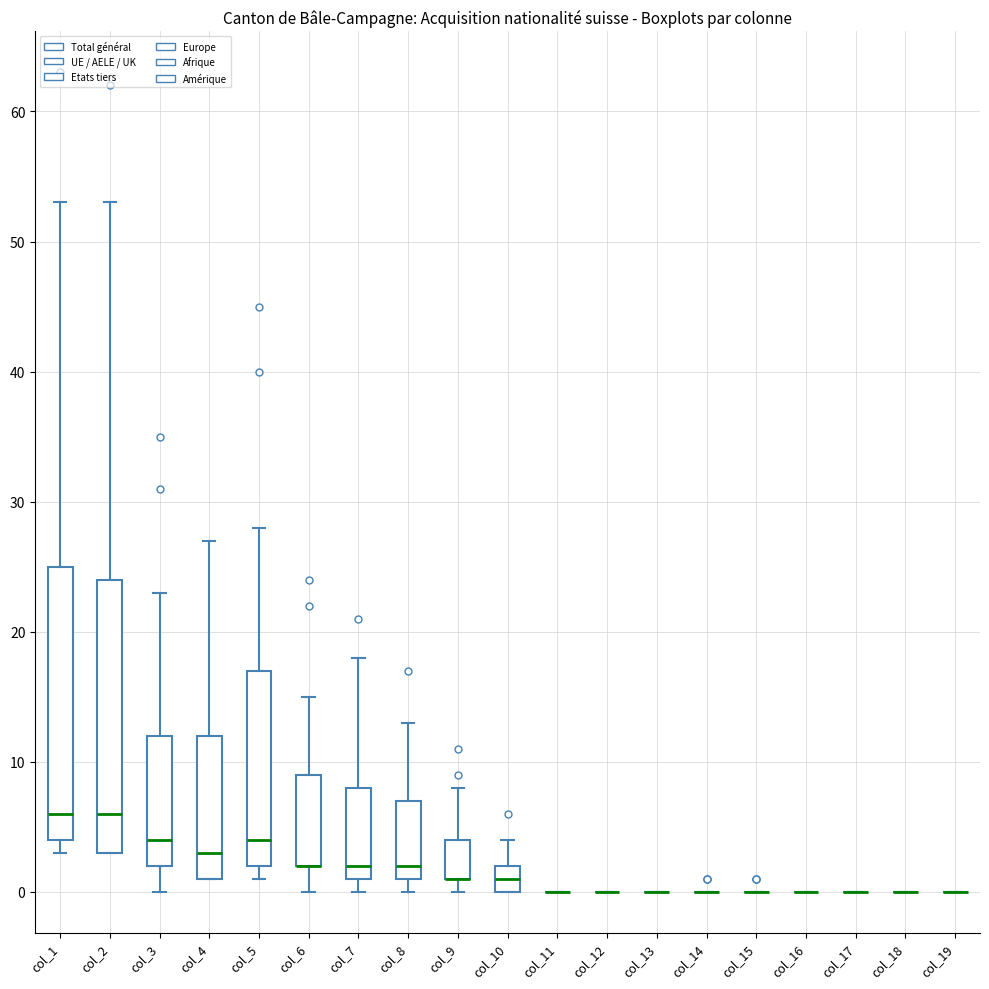

Reading left to right, read every box against the y-axis: the position of its median line, the range the box covers, and the ends of its whiskers. The values are not printed on the chart, so give them approximately, as read against the axis.

col_1: median 6, box 4 to 25, whiskers 3 to 53
col_2: median 6, box 3 to 24, whiskers 3 to 53
col_3: median 4, box 2 to 12, whiskers 0 to 23
col_4: median 3, box 1 to 12, whiskers 1 to 27
col_5: median 4, box 2 to 17, whiskers 1 to 28
col_6: median 2 (drawn on the box's lower edge), box 2 to 9, whiskers 0 to 15
col_7: median 2, box 1 to 8, whiskers 0 to 18
col_8: median 2, box 1 to 7, whiskers 0 to 13
col_9: median 1 (drawn on the box's lower edge), box 1 to 4, whiskers 0 to 8
col_10: median 1, box 0 to 2, whiskers 0 to 4
col_11: box collapsed to a line at 0, whiskers 0 to 0
col_12: box collapsed to a line at 0, whiskers 0 to 0
col_13: box collapsed to a line at 0, whiskers 0 to 0
col_14: box collapsed to a line at 0, whiskers 0 to 0
col_15: box collapsed to a line at 0, whiskers 0 to 0
col_16: box collapsed to a line at 0, whiskers 0 to 0
col_17: box collapsed to a line at 0, whiskers 0 to 0
col_18: box collapsed to a line at 0, whiskers 0 to 0
col_19: box collapsed to a line at 0, whiskers 0 to 0